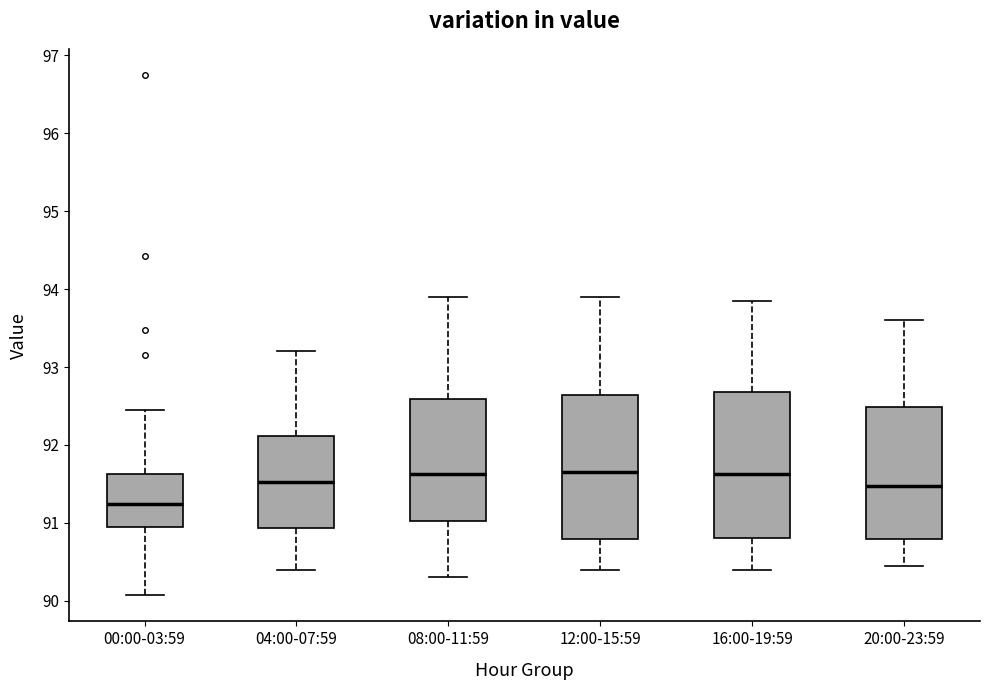

Reading left to right, transcribe this box plot: for each box, give where its median line is, the range the box spans, and where its two whiskers end, as read against the y-axis. The values are not printed on the chart, so give them approximately, as read against the axis.

00:00-03:59: median 91.2, box 90.9 to 91.6, whiskers 90.1 to 92.5
04:00-07:59: median 91.5, box 90.9 to 92.1, whiskers 90.4 to 93.2
08:00-11:59: median 91.6, box 91.0 to 92.6, whiskers 90.3 to 93.9
12:00-15:59: median 91.7, box 90.8 to 92.6, whiskers 90.4 to 93.9
16:00-19:59: median 91.6, box 90.8 to 92.7, whiskers 90.4 to 93.9
20:00-23:59: median 91.5, box 90.8 to 92.5, whiskers 90.5 to 93.6